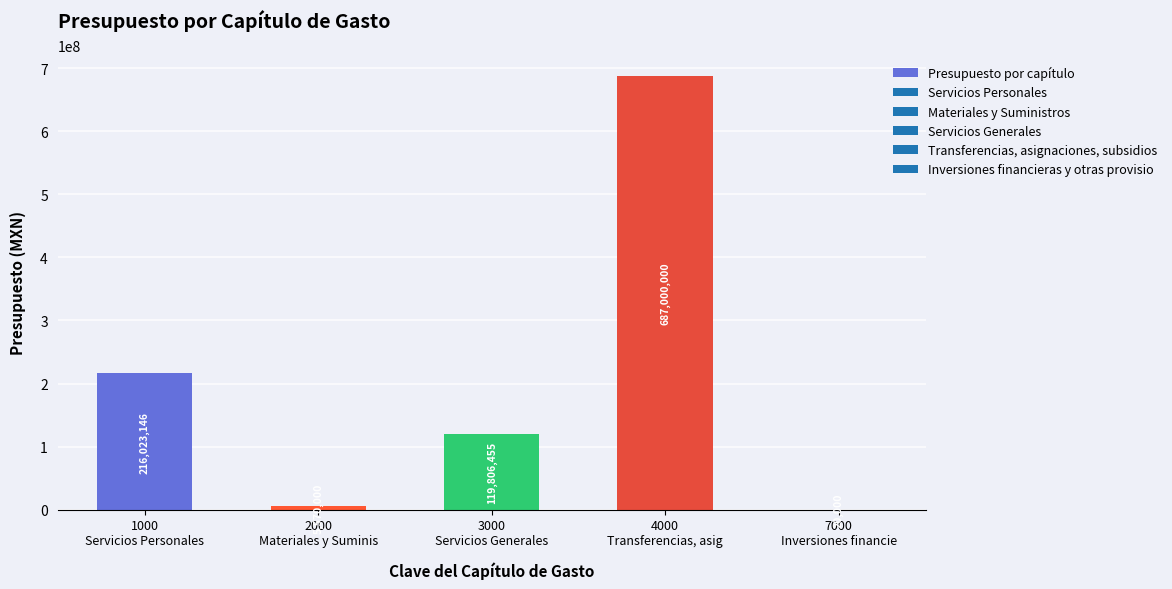

What is the sum of the values at 7000
Inversiones financie and 3000
Servicios Generales?

119826455